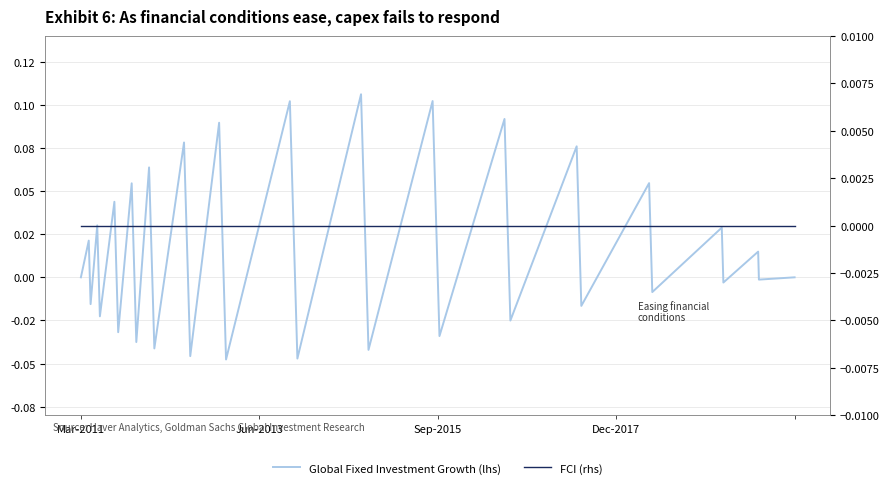

At which label is FCI (rhs) closest to 0?

Mar-2011